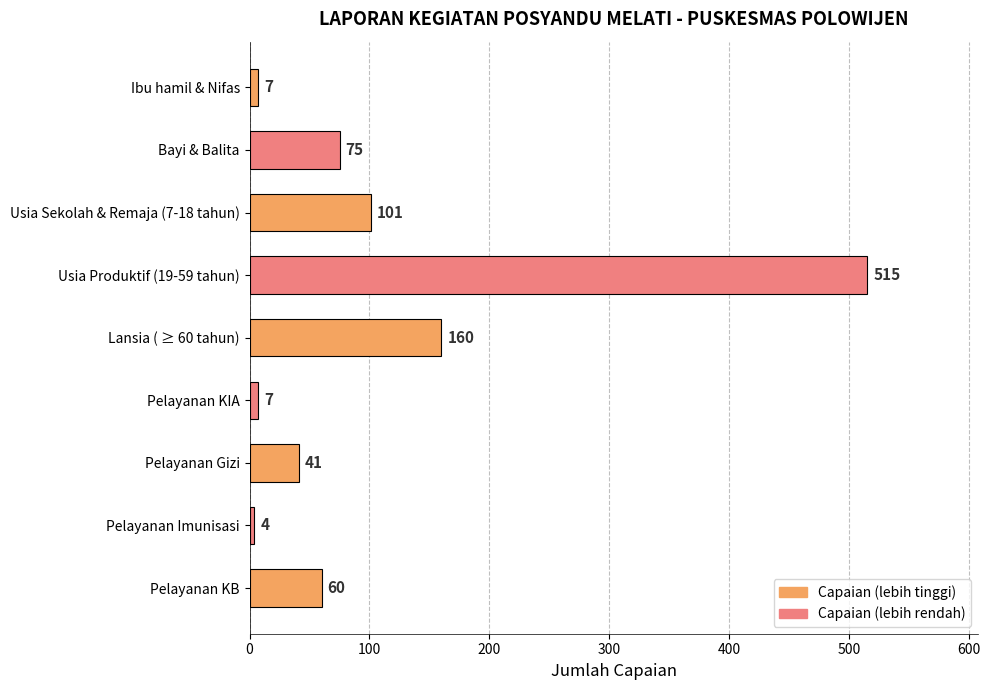

What is the minimum value shown in the chart?

4